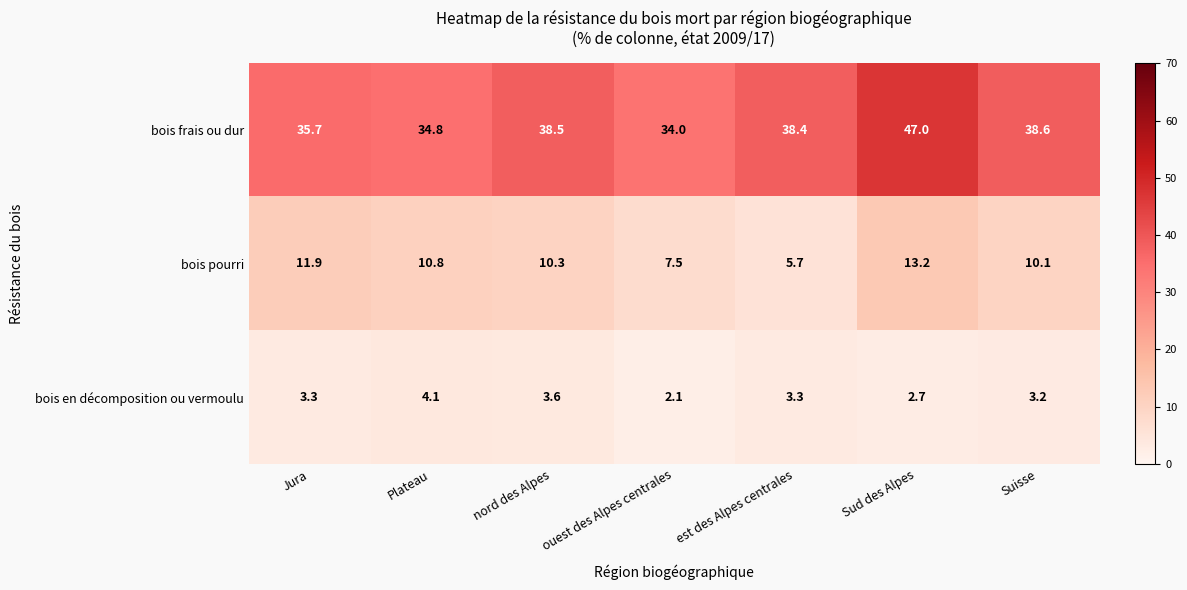

At how many categories does at least one series exceed 20?

7